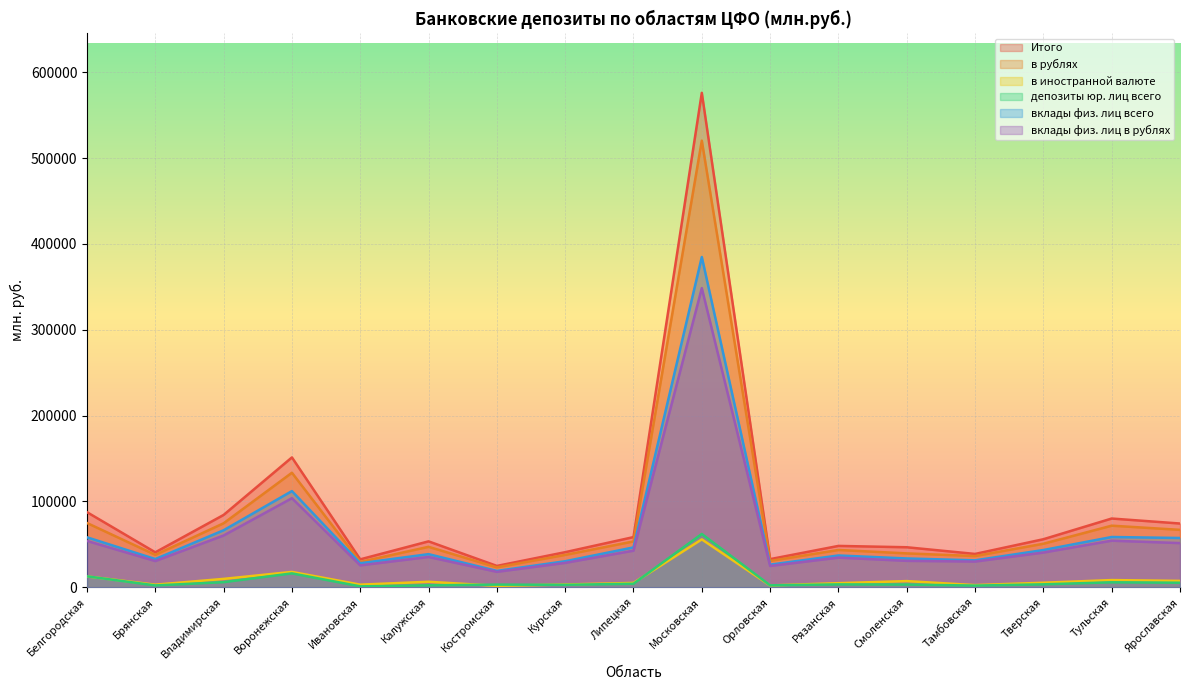

How many lines are shown in the chart?

6